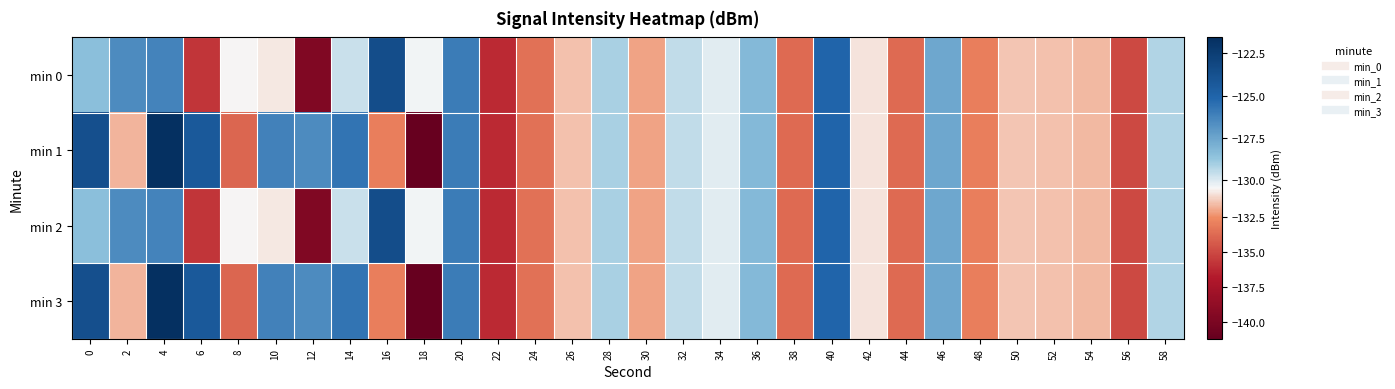

Reading right to left, transcribe all the data shown in this chart.

min 0: 58=-129.2	56=-135.0	54=-131.7	52=-131.5	50=-131.5	48=-133.0	46=-127.6	44=-133.8	42=-130.8	40=-125.1	38=-133.8	36=-128.3	34=-130.1	32=-129.5	30=-132.1	28=-129.1	26=-131.5	24=-133.5	22=-136.2	20=-126.0	18=-130.4	16=-123.5	14=-129.6	12=-139.7	10=-130.8	8=-130.5	6=-135.8	4=-126.3	2=-126.5	0=-128.5
min 1: 58=-129.2	56=-135.0	54=-131.7	52=-131.5	50=-131.5	48=-133.0	46=-127.6	44=-133.8	42=-130.8	40=-125.1	38=-133.8	36=-128.3	34=-130.1	32=-129.5	30=-132.1	28=-129.1	26=-131.5	24=-133.5	22=-136.2	20=-126.0	18=-141.2	16=-133.0	14=-125.7	12=-126.5	10=-126.2	8=-134.0	6=-124.3	4=-121.6	2=-131.8	0=-123.7
min 2: 58=-129.2	56=-135.0	54=-131.7	52=-131.5	50=-131.5	48=-133.0	46=-127.6	44=-133.8	42=-130.8	40=-125.1	38=-133.8	36=-128.3	34=-130.1	32=-129.5	30=-132.1	28=-129.1	26=-131.5	24=-133.5	22=-136.2	20=-126.0	18=-130.4	16=-123.5	14=-129.6	12=-139.7	10=-130.8	8=-130.5	6=-135.8	4=-126.3	2=-126.5	0=-128.5
min 3: 58=-129.2	56=-135.0	54=-131.7	52=-131.5	50=-131.5	48=-133.0	46=-127.6	44=-133.8	42=-130.8	40=-125.1	38=-133.8	36=-128.3	34=-130.1	32=-129.5	30=-132.1	28=-129.1	26=-131.5	24=-133.5	22=-136.2	20=-126.0	18=-141.2	16=-133.0	14=-125.7	12=-126.5	10=-126.2	8=-134.0	6=-124.3	4=-121.6	2=-131.8	0=-123.7